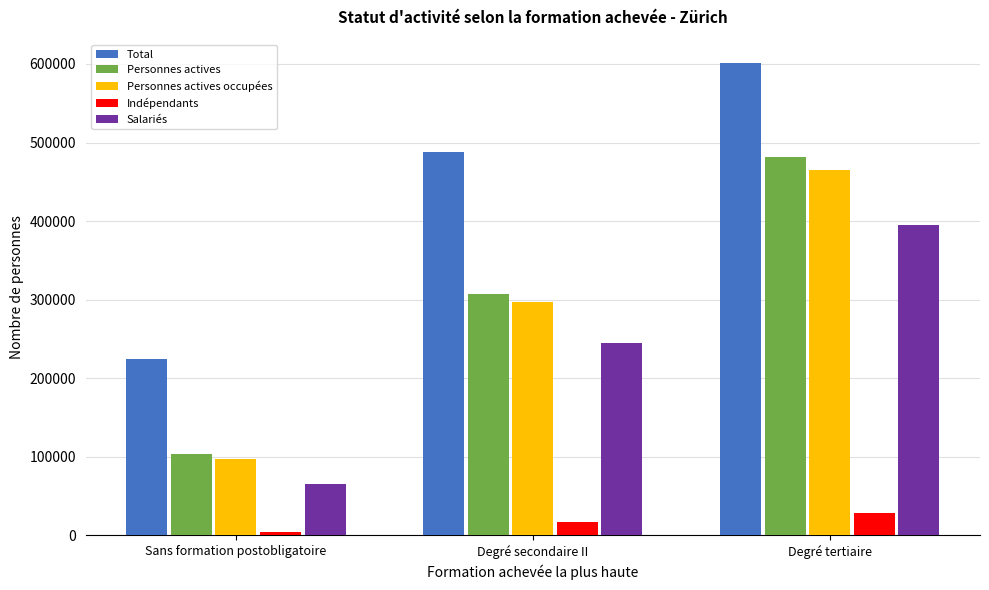

How many bars are there in each group?

5